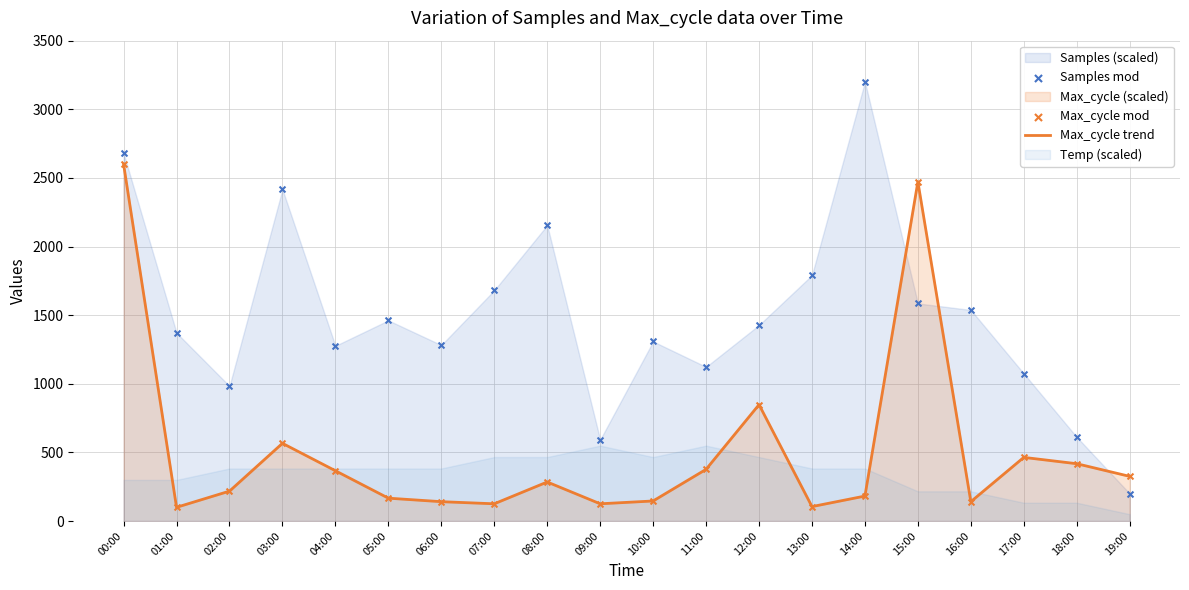

Which series reaches the minimum Y coordinate?

Max_cycle trend